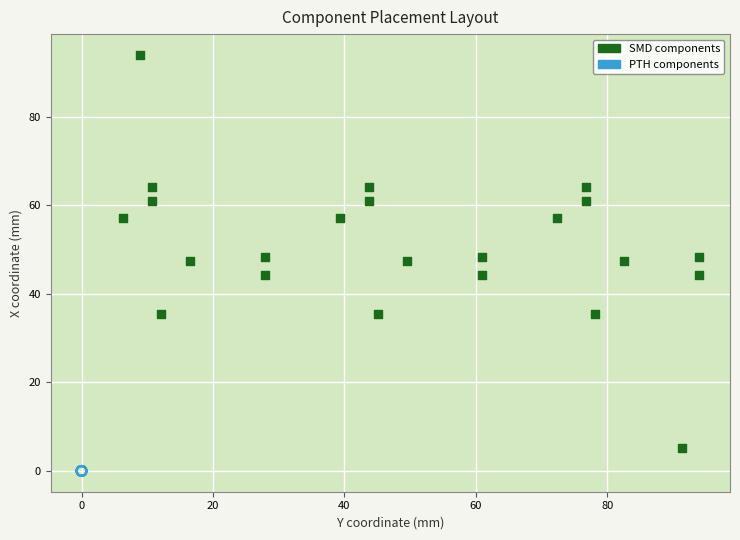

Which series contains the lowest Y value?

PTH components